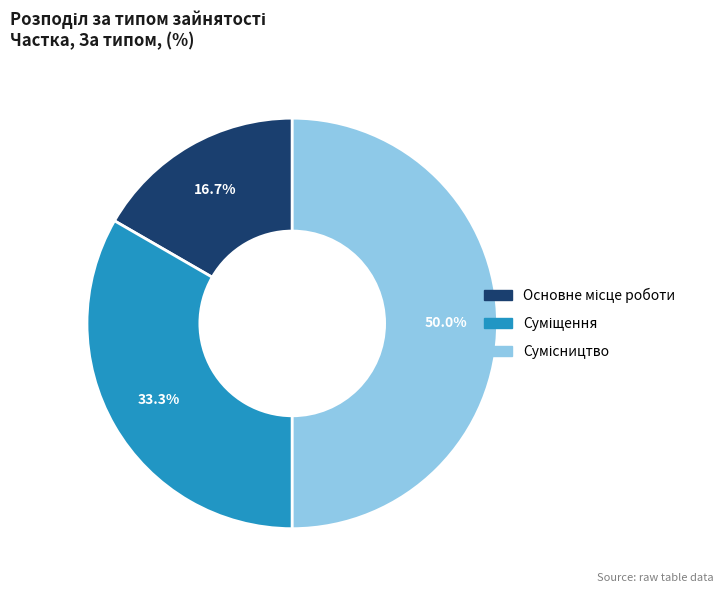

Is Основне місце роботи the majority of the pie?

No